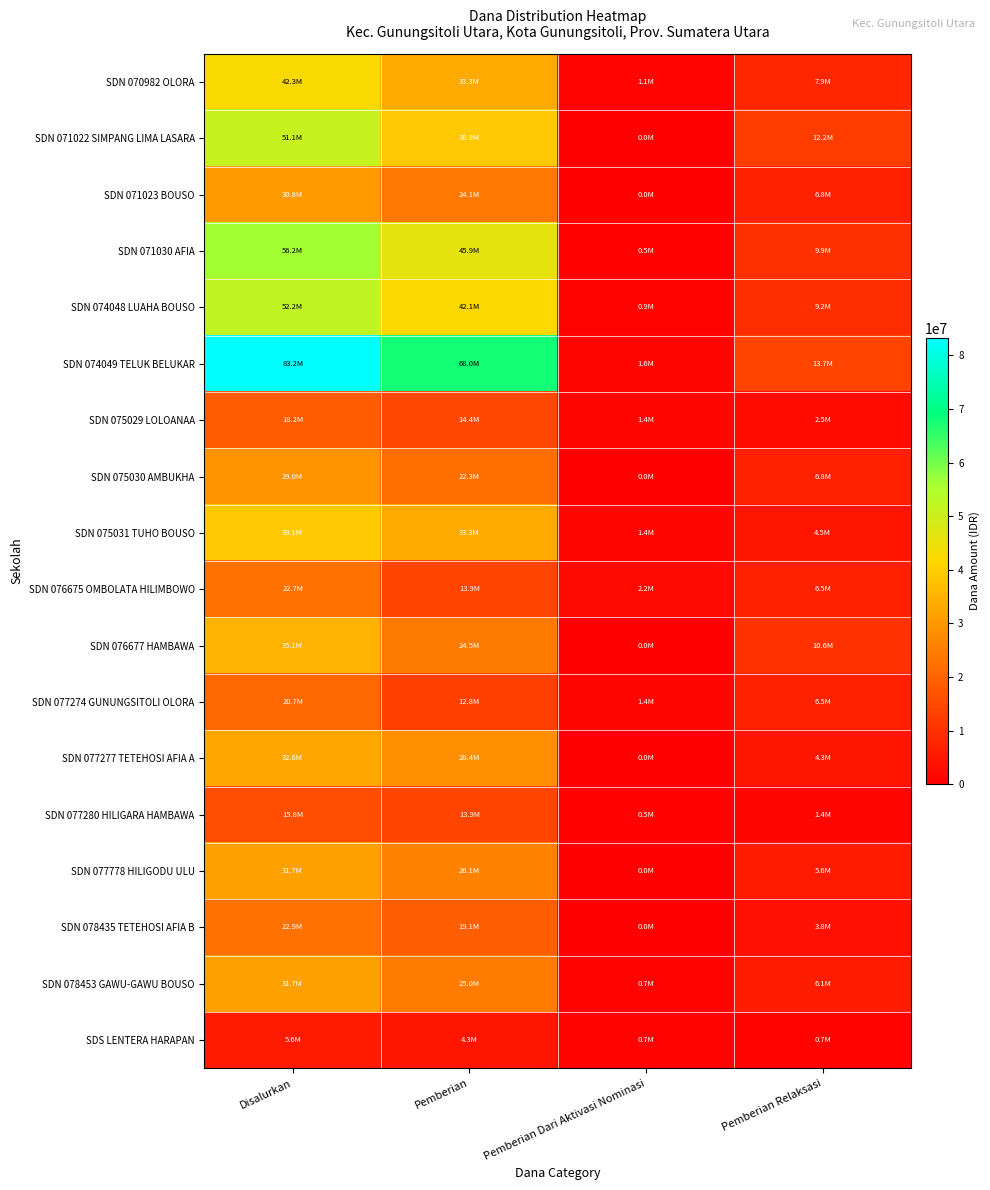

Between Pemberian Dari Aktivasi Nominasi and Pemberian, which is larger?

Pemberian